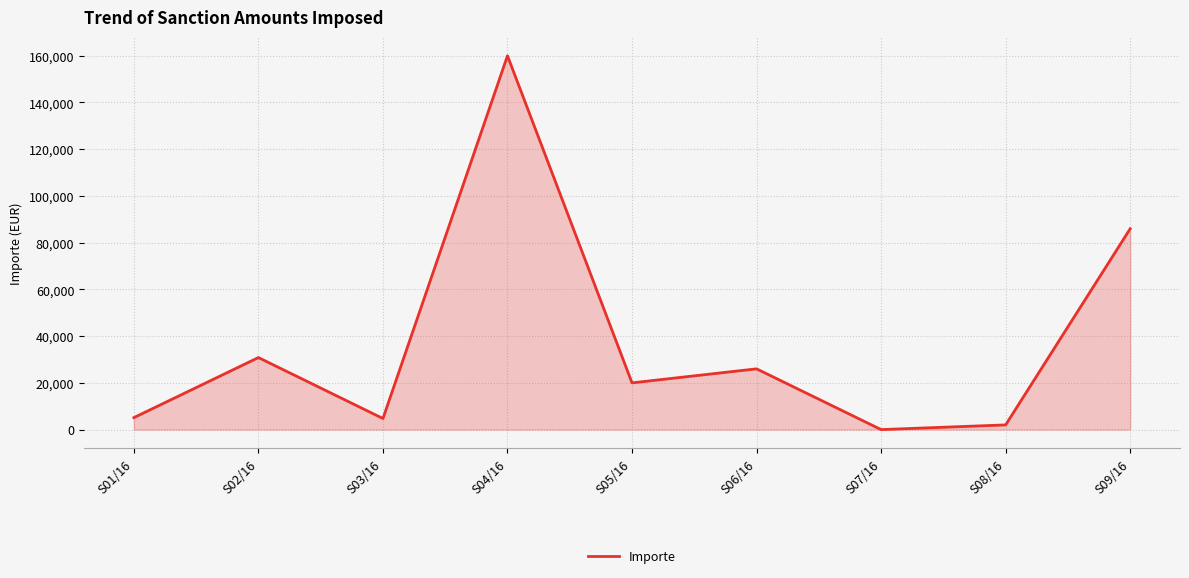

What value does the data have at S01/16?

5115.0